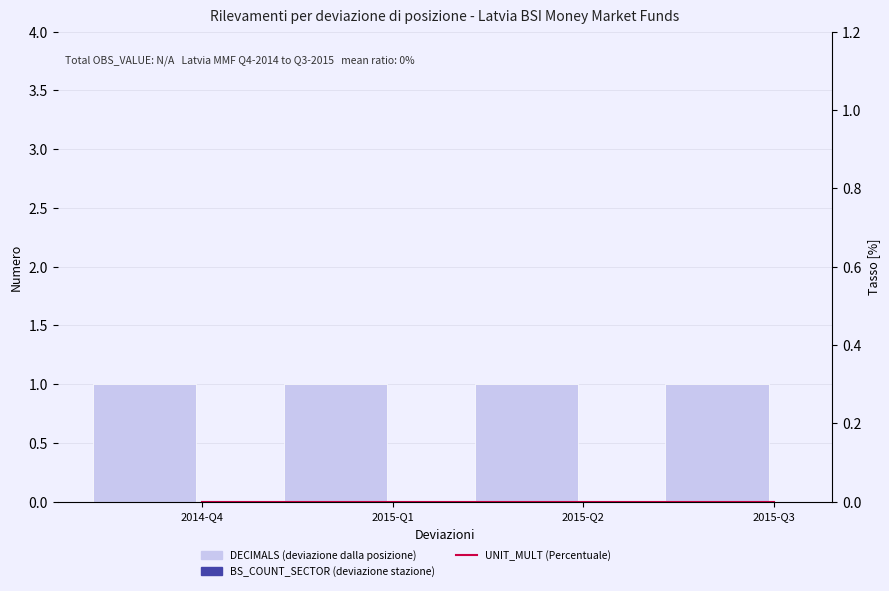

Is the value of UNIT_MULT (Percentuale) at 2014-Q4 greater than the value of DECIMALS (deviazione dalla posizione) at 2015-Q1?

No